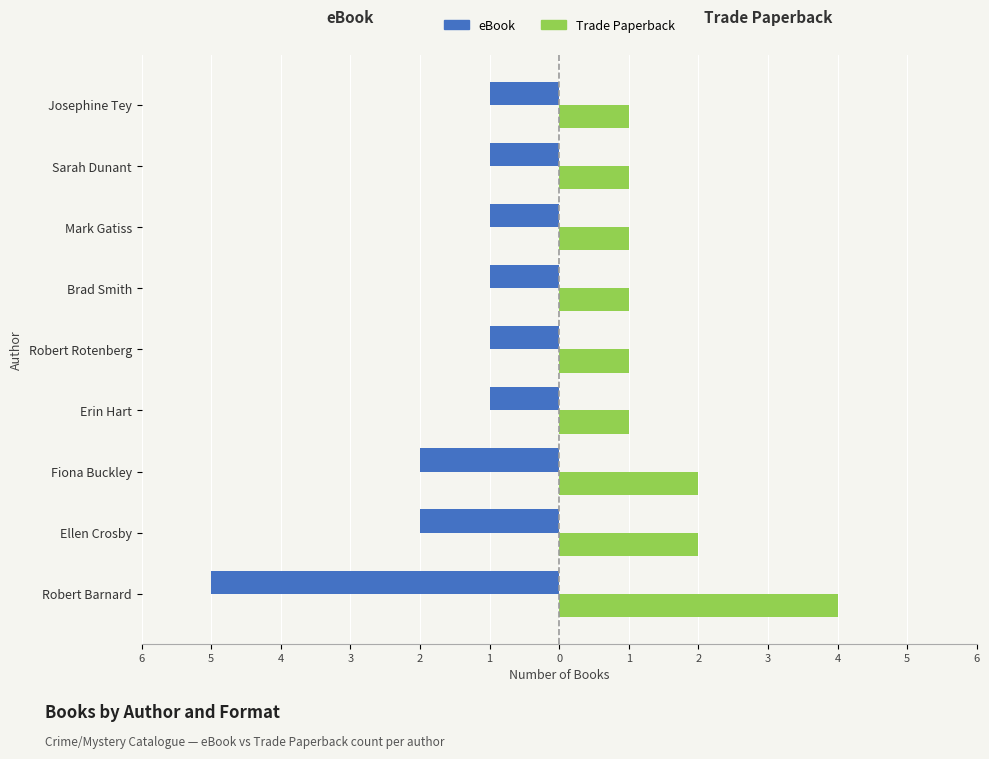

What are all the series names shown in the legend?

eBook, Trade Paperback